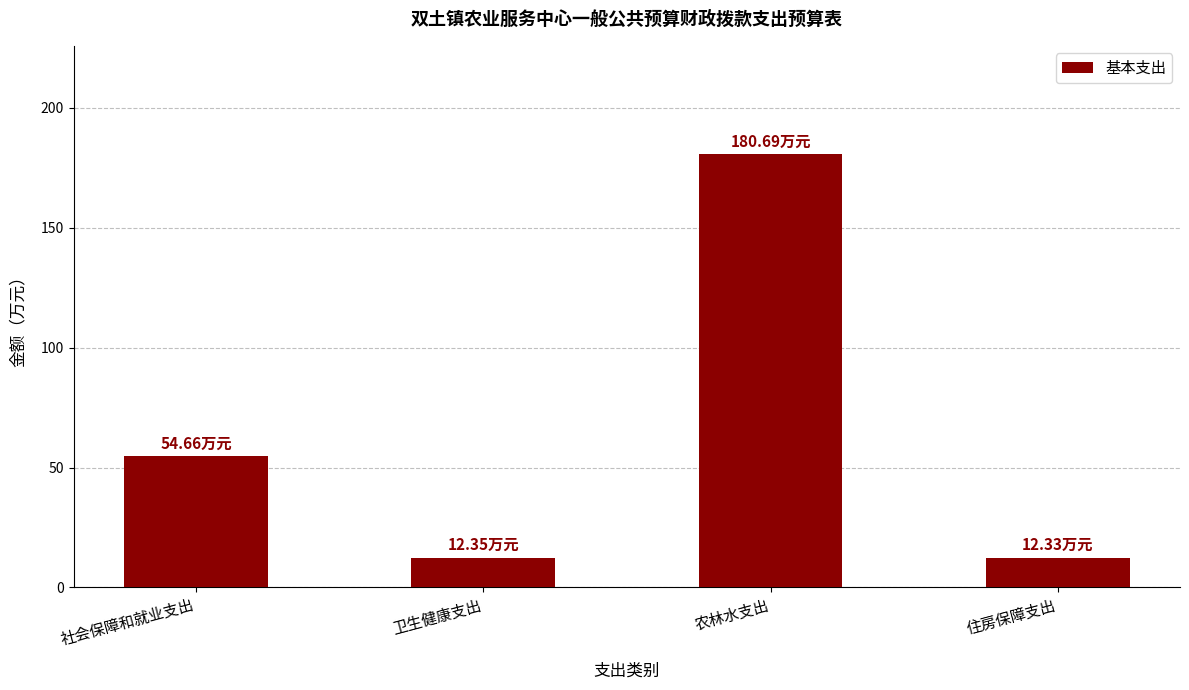

What is the sum of all values?

260.0